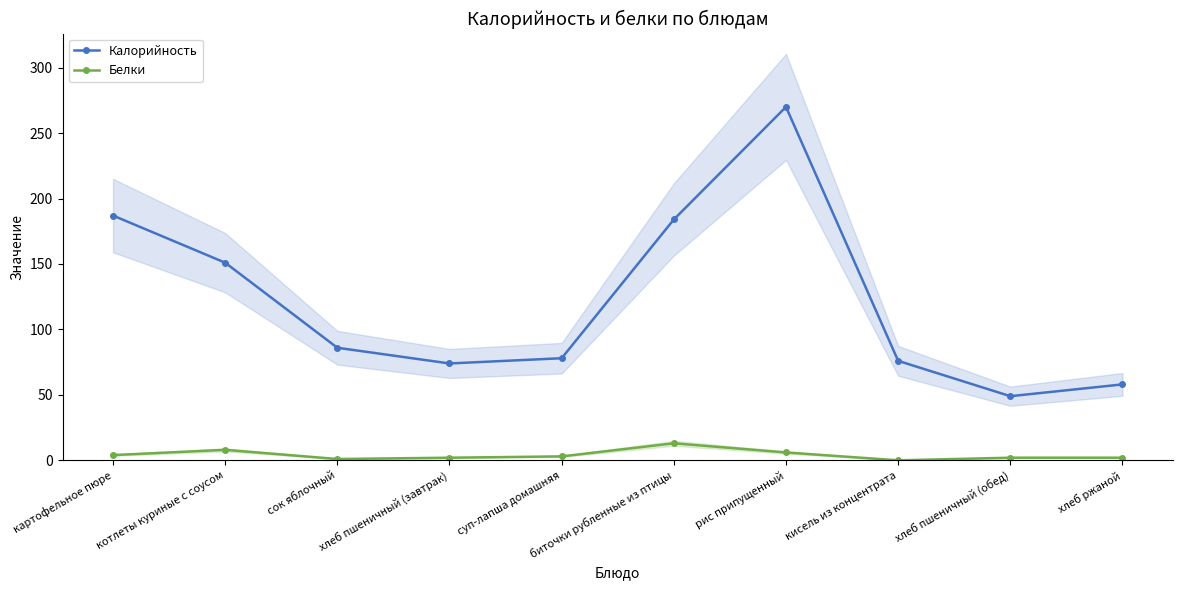

Which has a higher value, хлеб пшеничный (обед) or котлеты куриные с соусом?

котлеты куриные с соусом